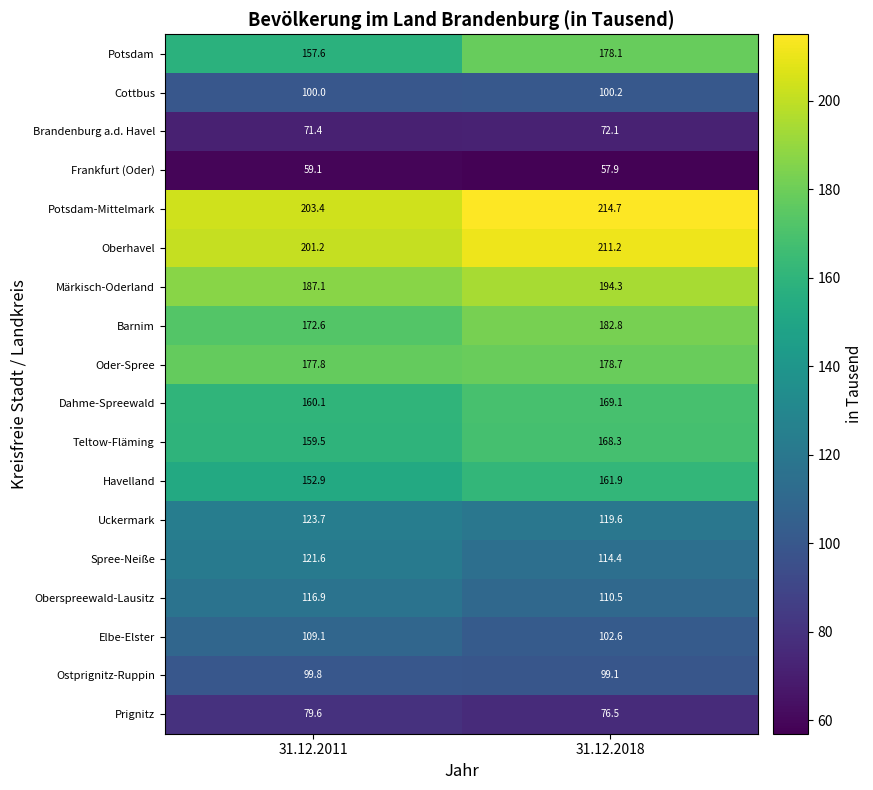

What is the spread (max minus min) of values at 31.12.2018?

156.8